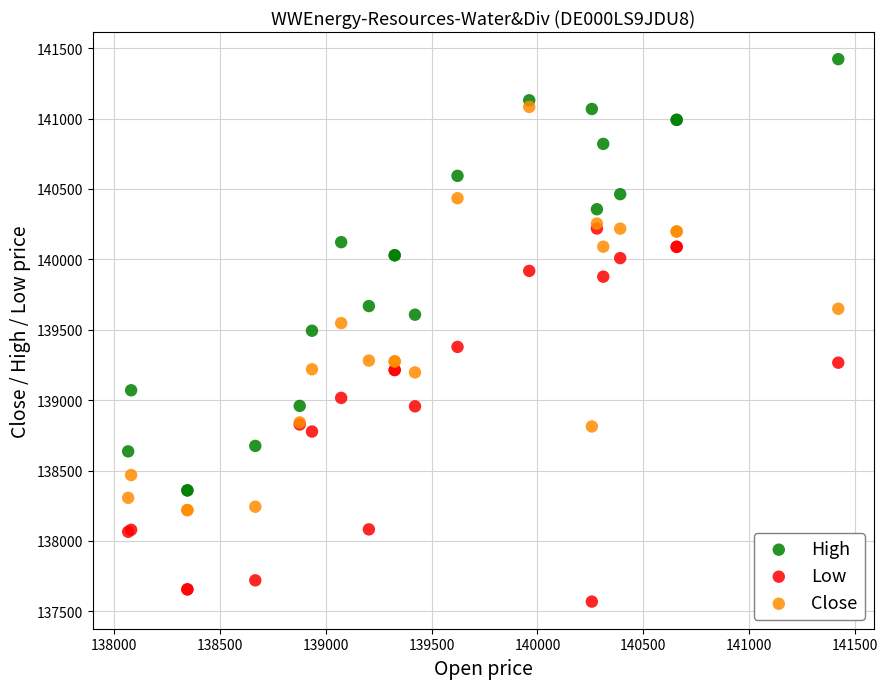

Which series contains the lowest Y value?

Low